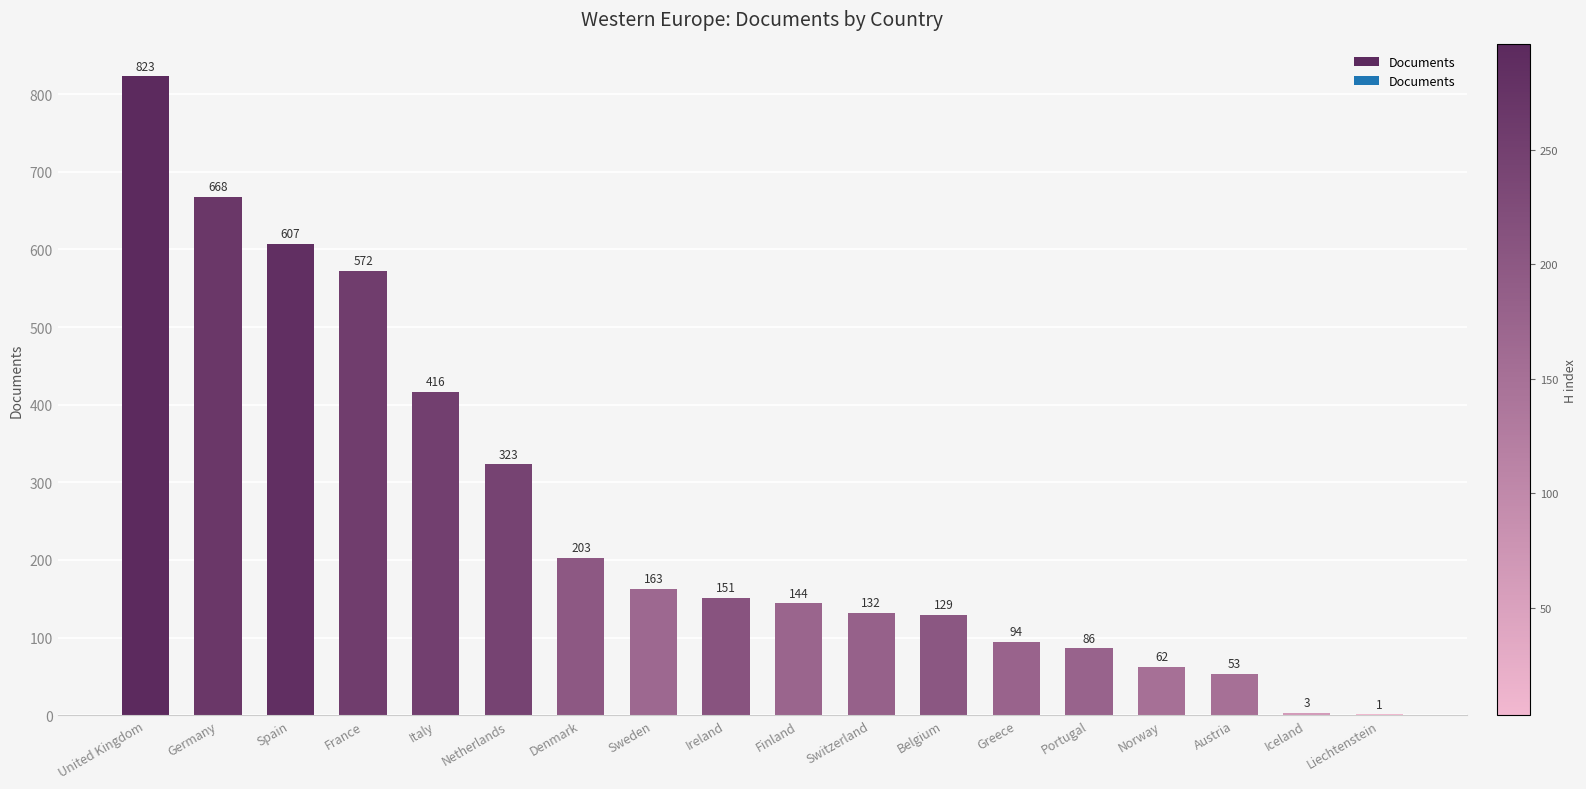

Is it true that the value at Netherlands is 323?

True